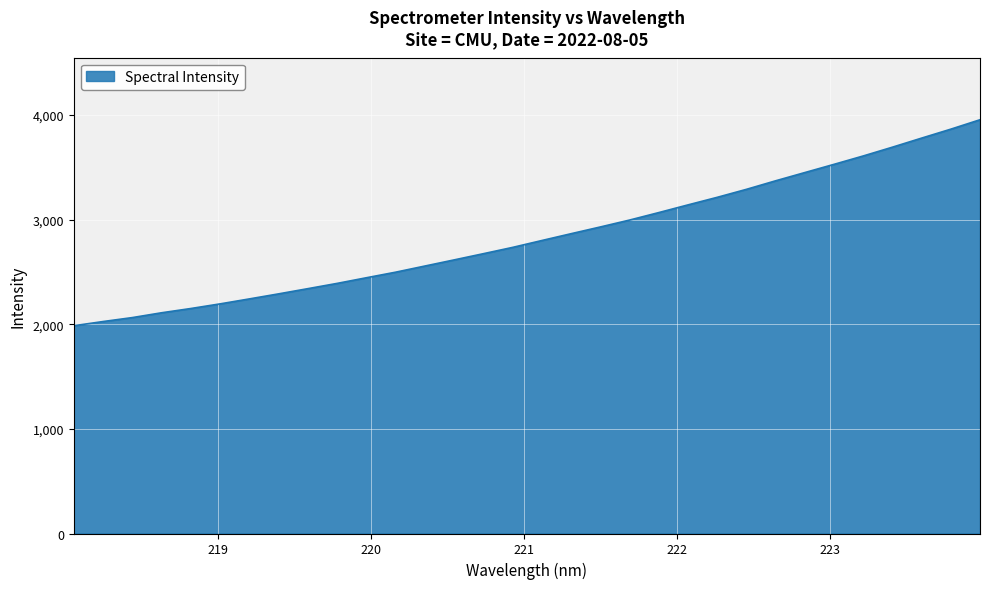

What is the minimum value shown in the chart?

1986.1